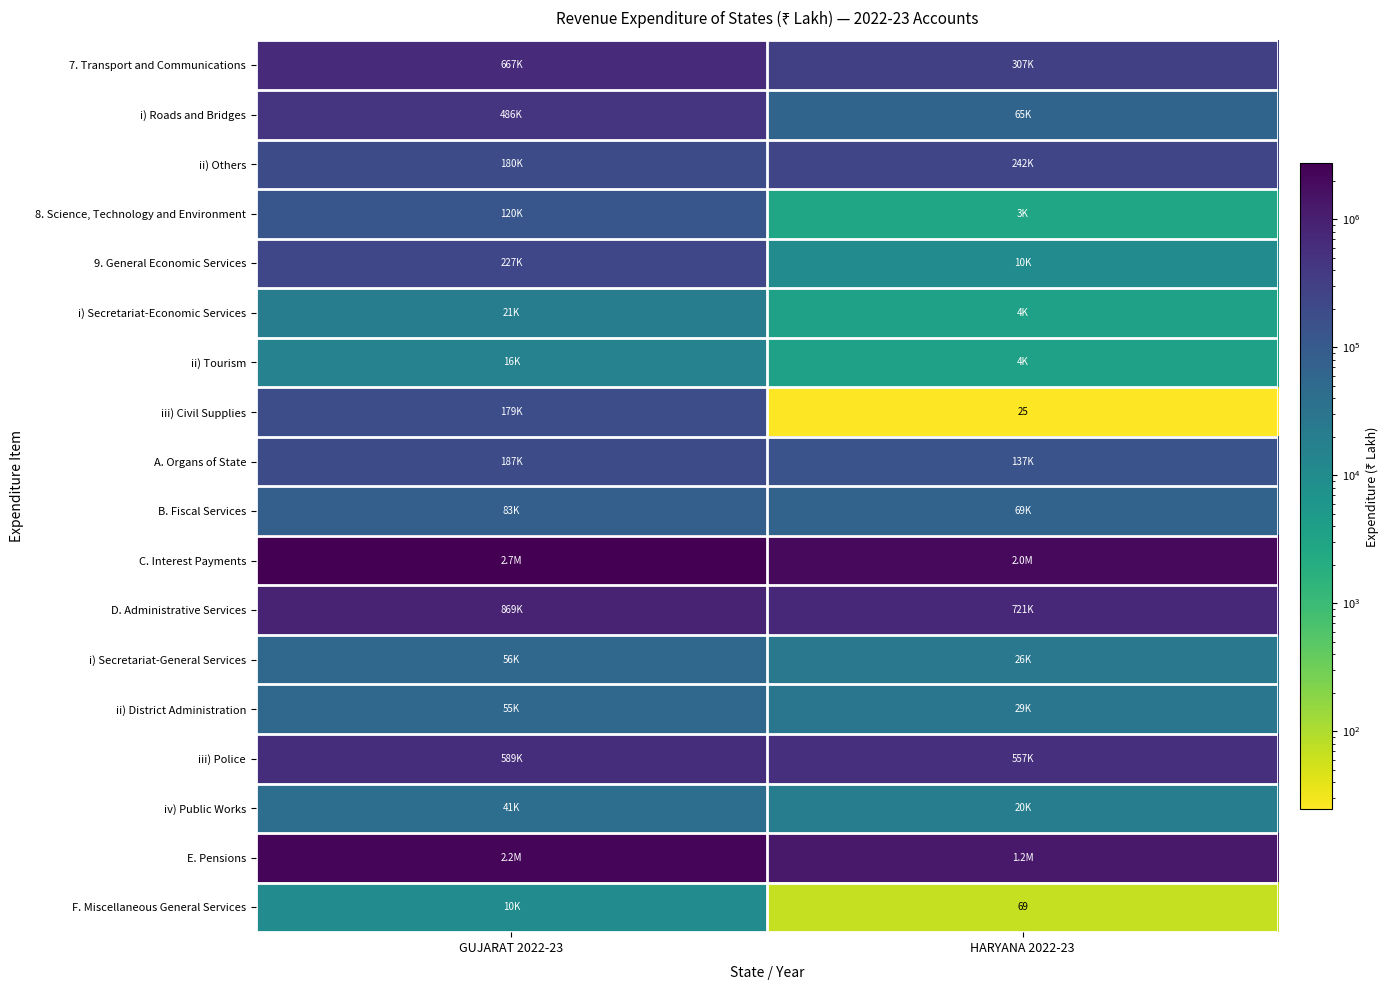

At which label does A. Organs of State reach its peak?

GUJARAT 2022-23